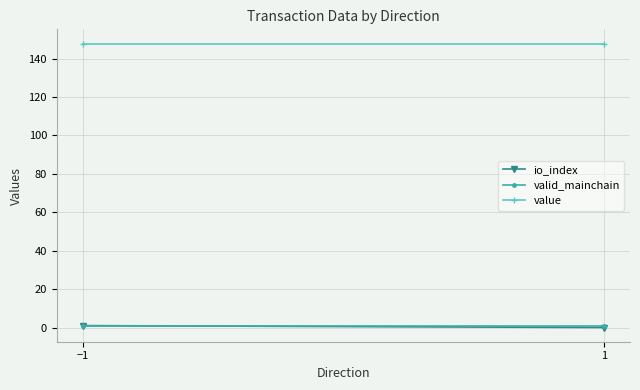

Which has a higher value, 1 or −1?

−1